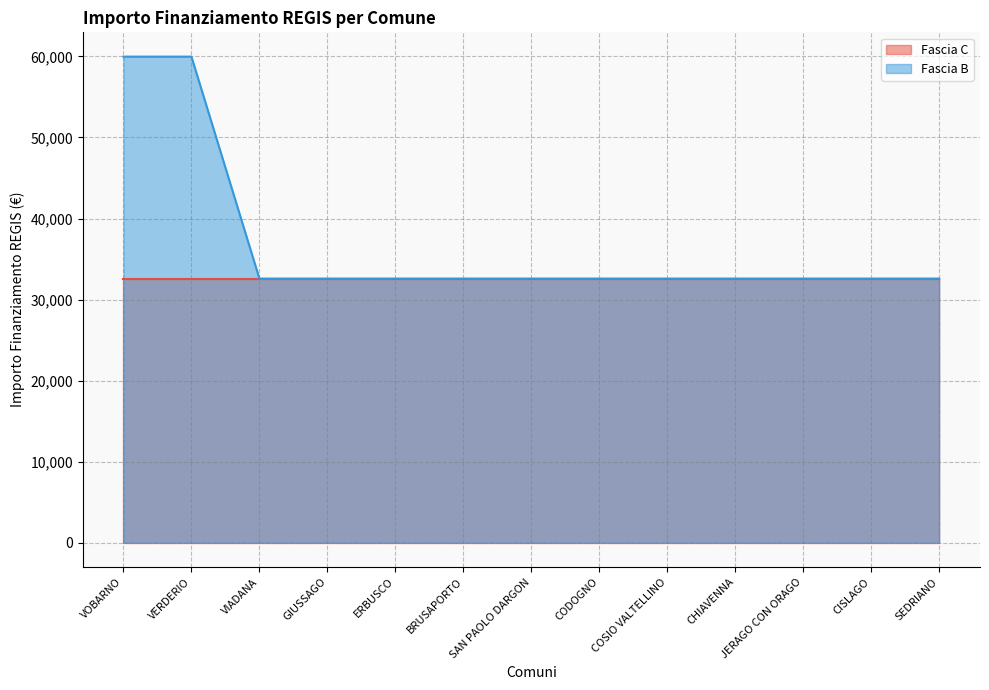

Reading left to right, what are all the values shown in this chart?

59966	59966	32589	32589	32589	32589	32589	32589	32589	32589	32589	32589	32589